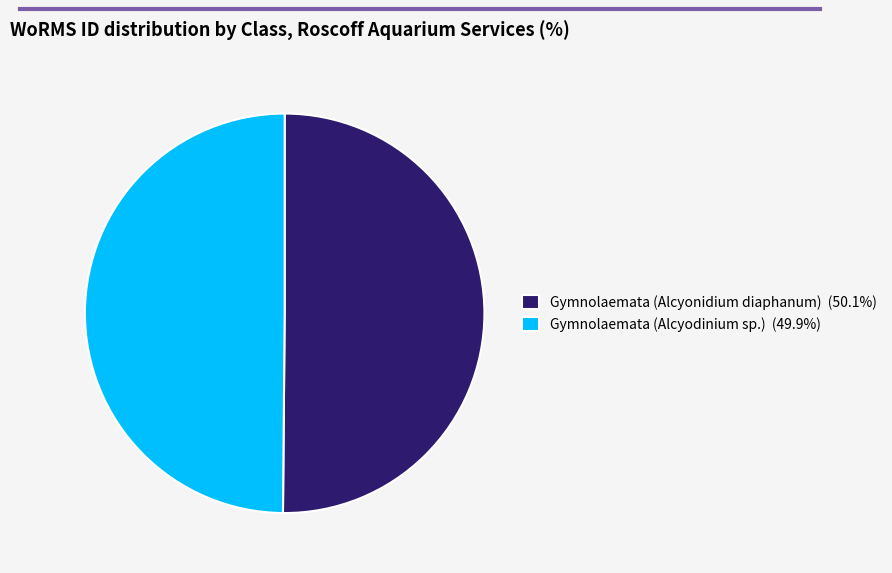

Is it true that Gymnolaemata (Alcyodinium sp.) is 56% of the pie?

False